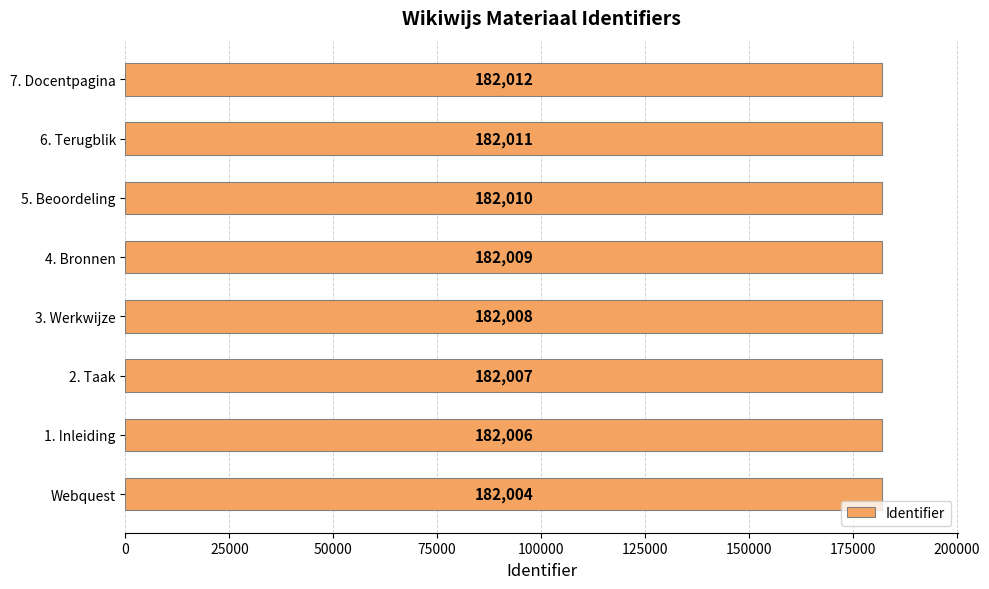

Rank the categories by value from highest to lowest.

7. Docentpagina, 6. Terugblik, 5. Beoordeling, 4. Bronnen, 3. Werkwijze, 2. Taak, 1. Inleiding, Webquest